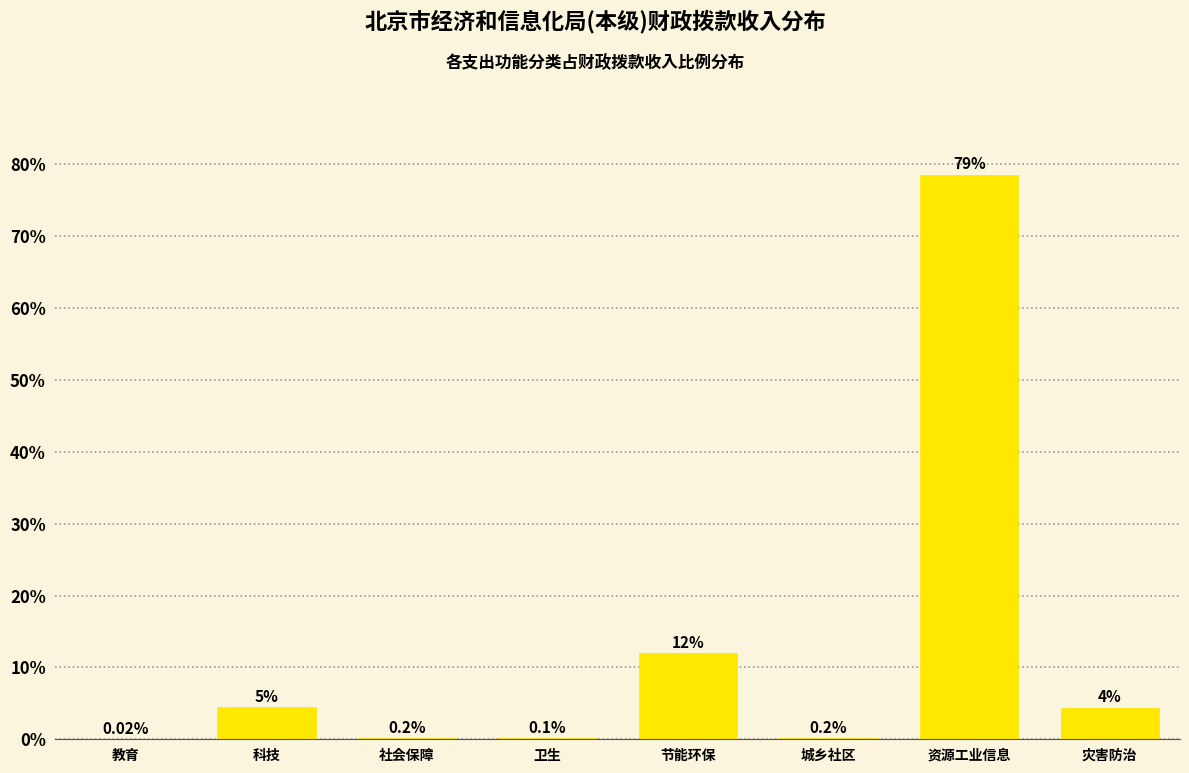

Where does the data first go above 4?

科技